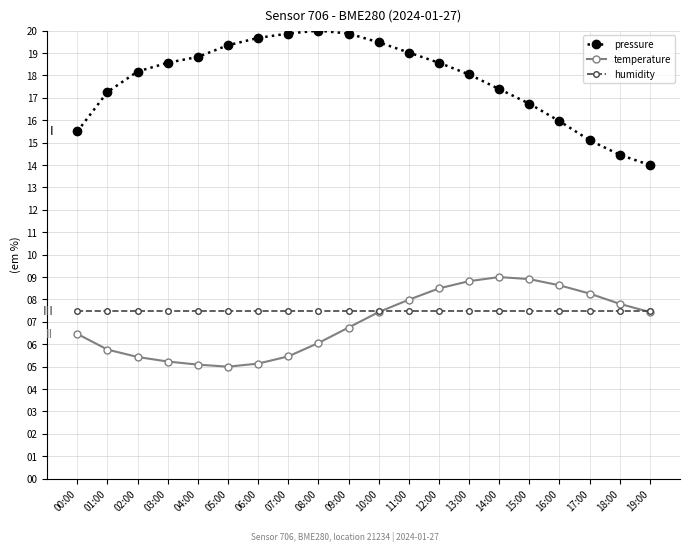

What is the difference between the highest and lowest values at 04:00?

13.7